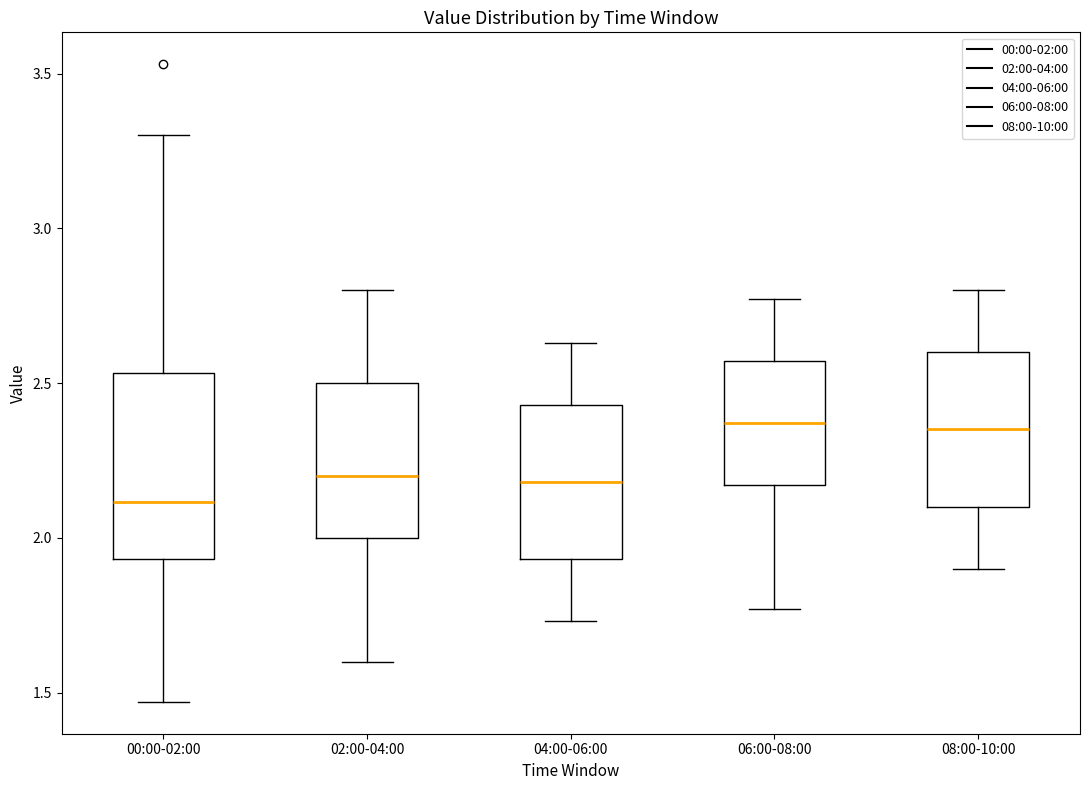

Comparing the boxes themselves (not the whiskers), which one is the tallest?

00:00-02:00